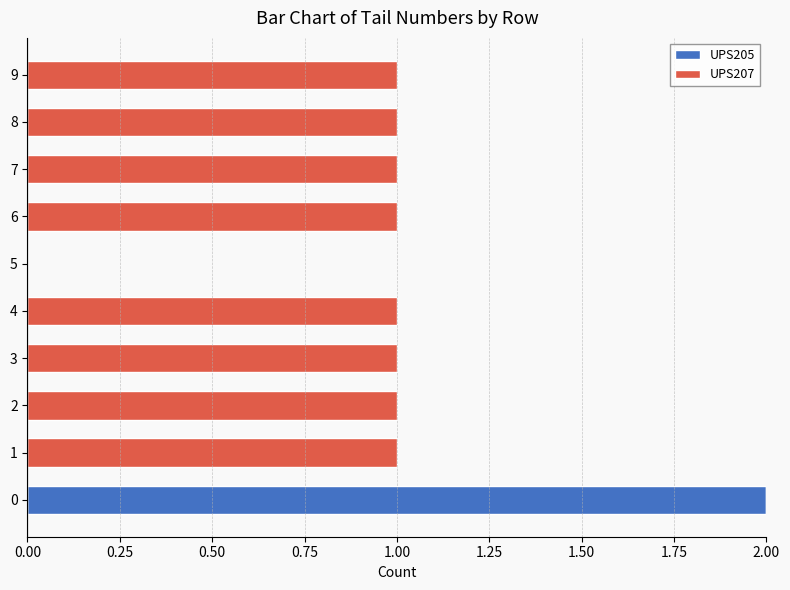

The value of UPS205 at 9 is 1. True or false?

False